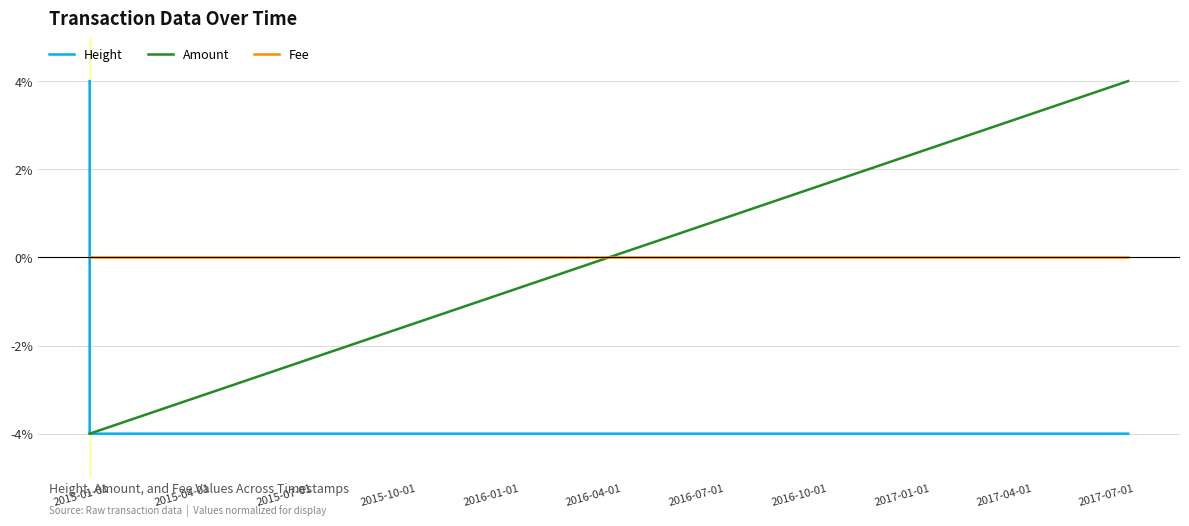

What is the sum of all Height values?

-4.0